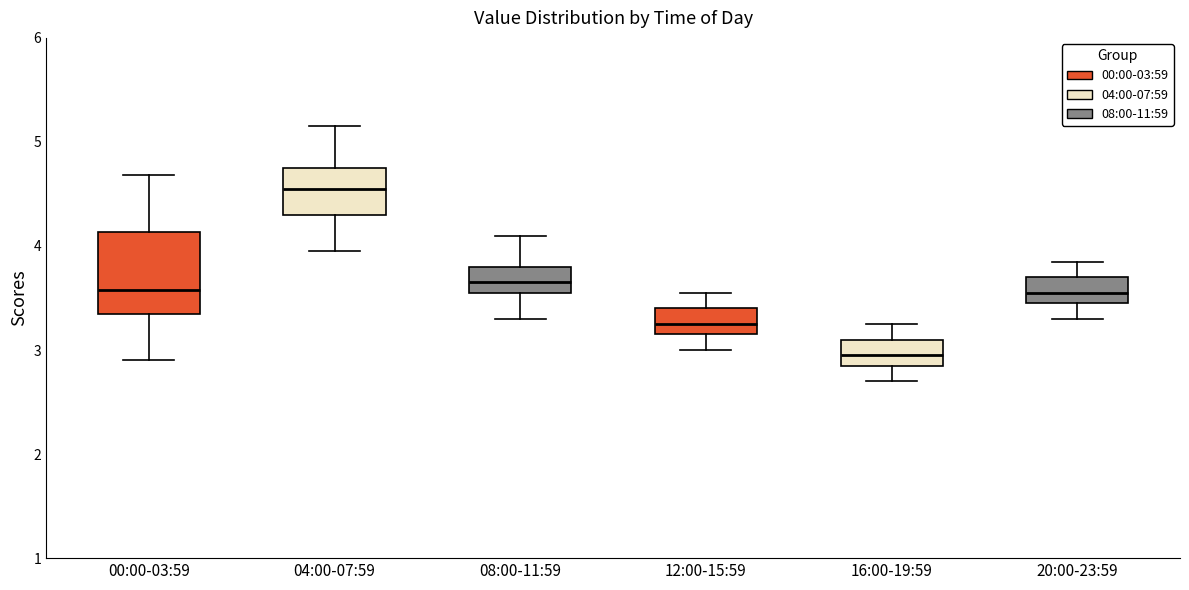

Comparing the boxes themselves (not the whiskers), which one is the tallest?

00:00-03:59